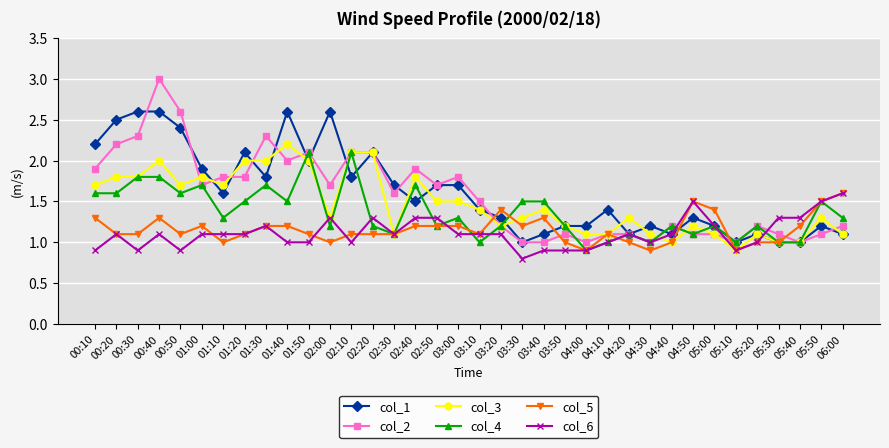

Is it true that col_5 equals 0.7 at 02:10?

False